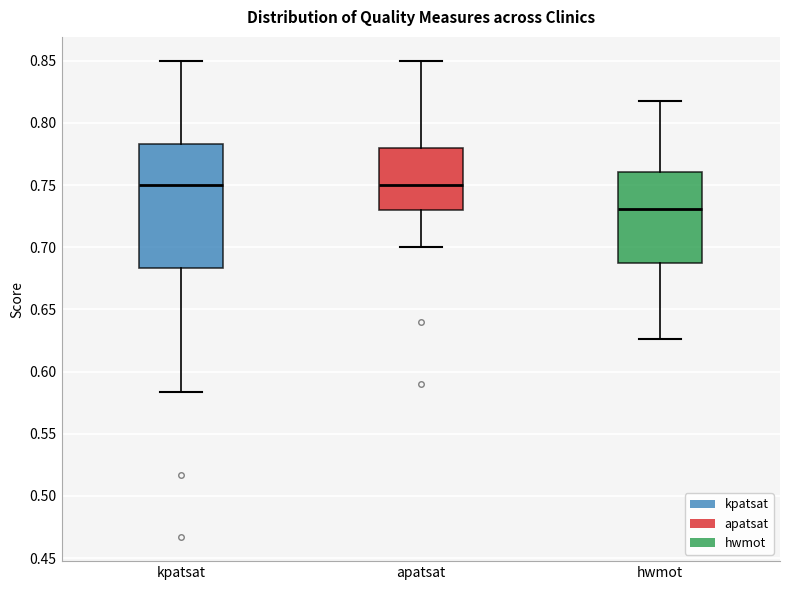

Which box's median line is the lowest?

hwmot